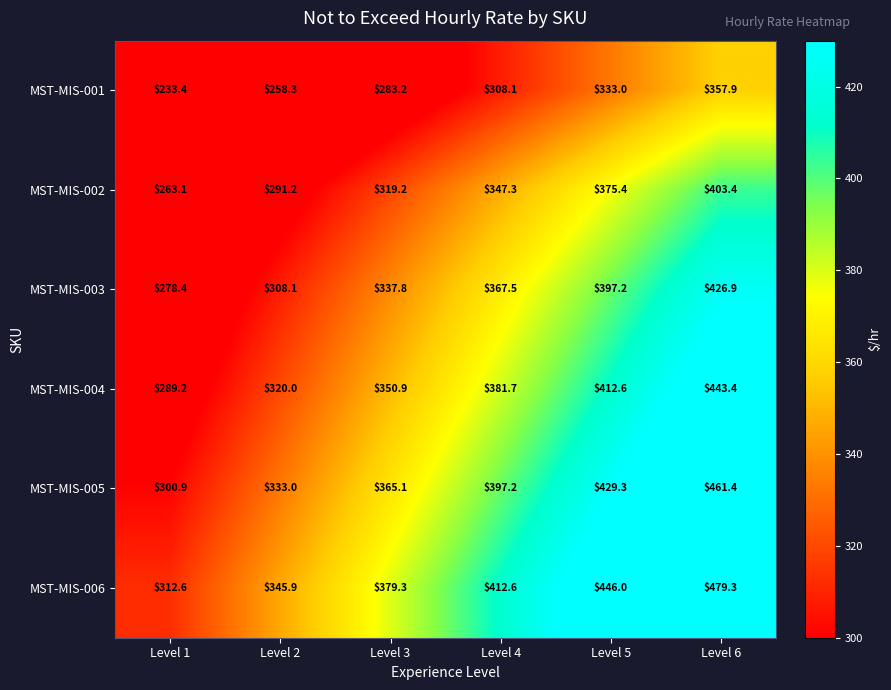

What is the minimum value for MST-MIS-005?

300.9